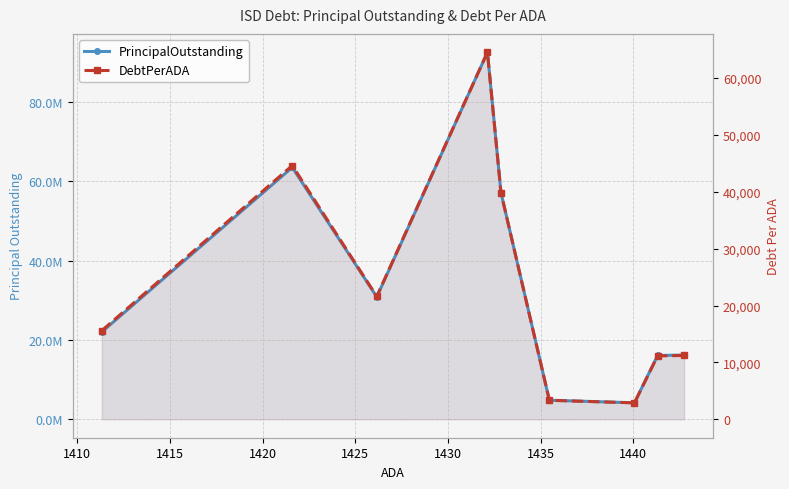

What are all the series names shown in the legend?

PrincipalOutstanding, DebtPerADA